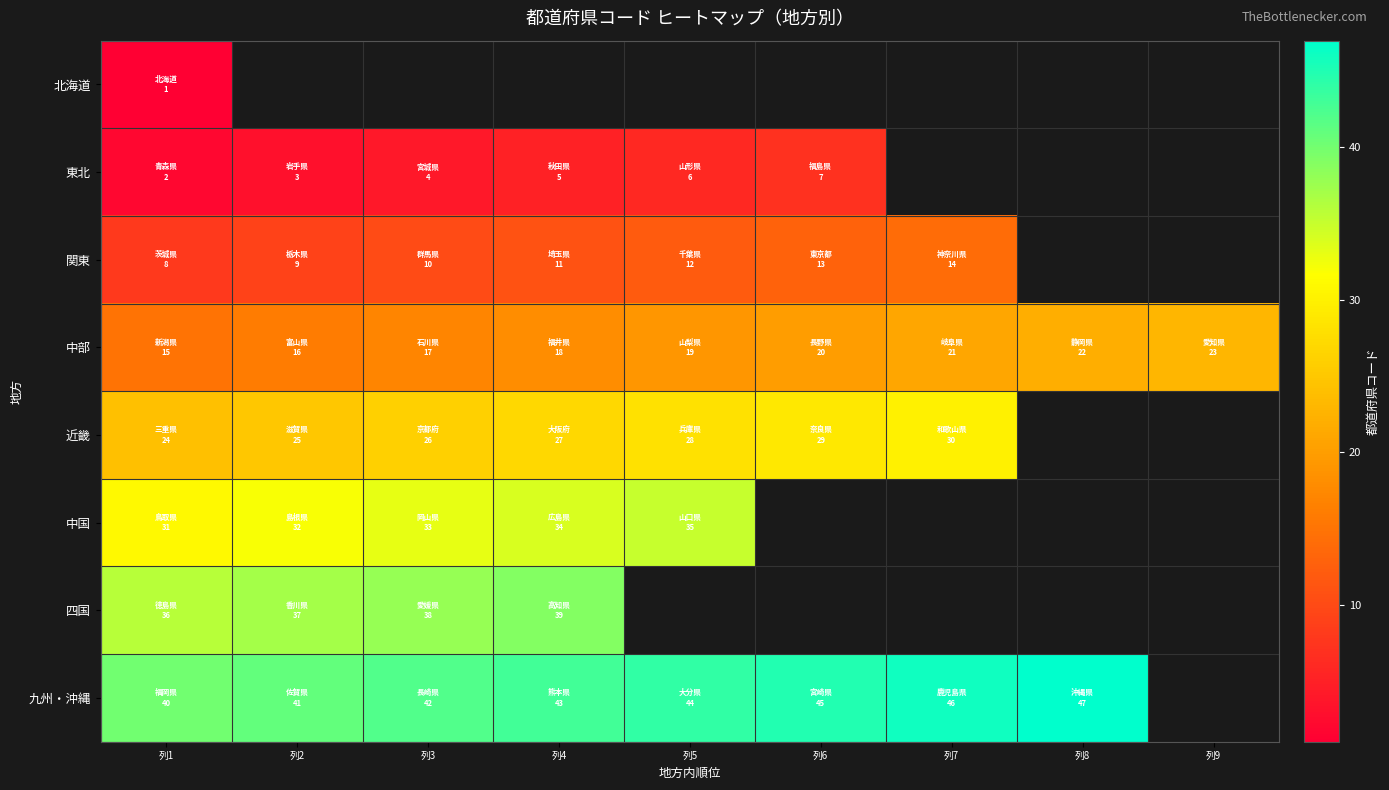

Rank the series at 列5 from lowest to highest value.

北海道, 東北, 関東, 中部, 近畿, 中国, 四国, 九州・沖縄